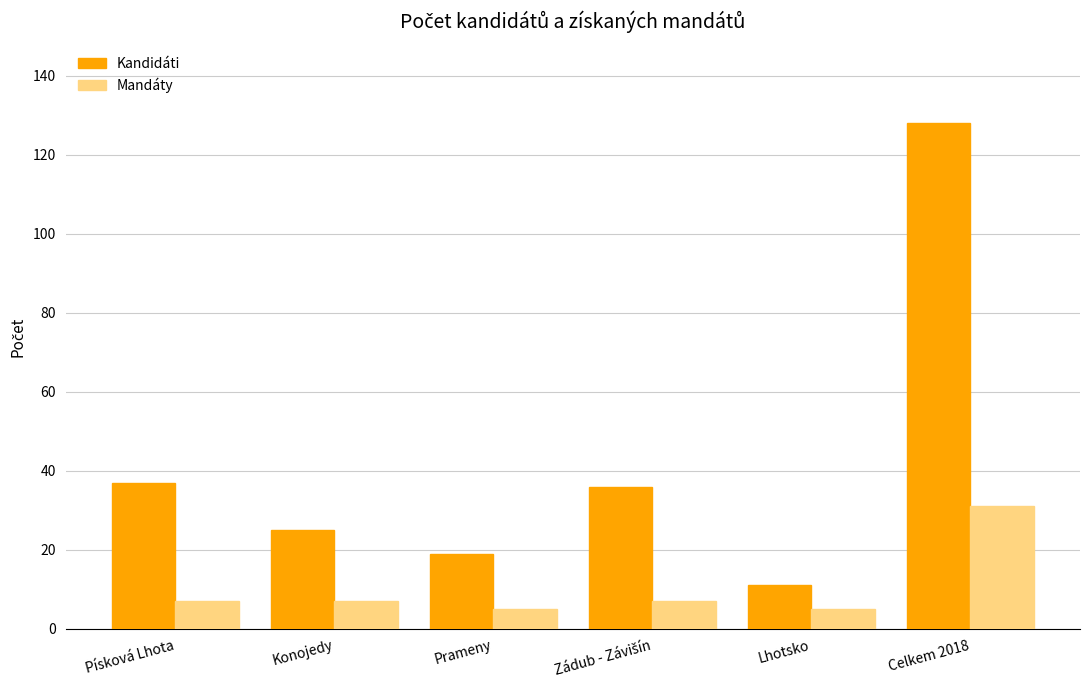

True or false: Mandáty has a value of 5 at Lhotsko.

True